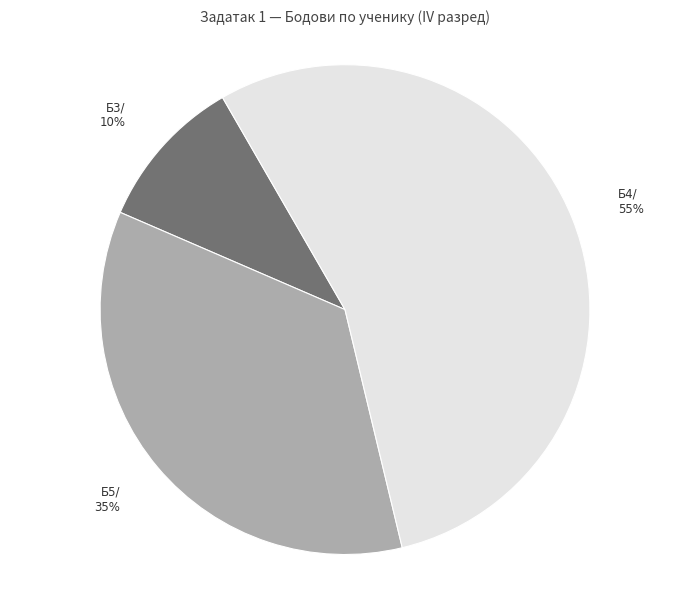

Is there a majority slice in this chart?

Yes